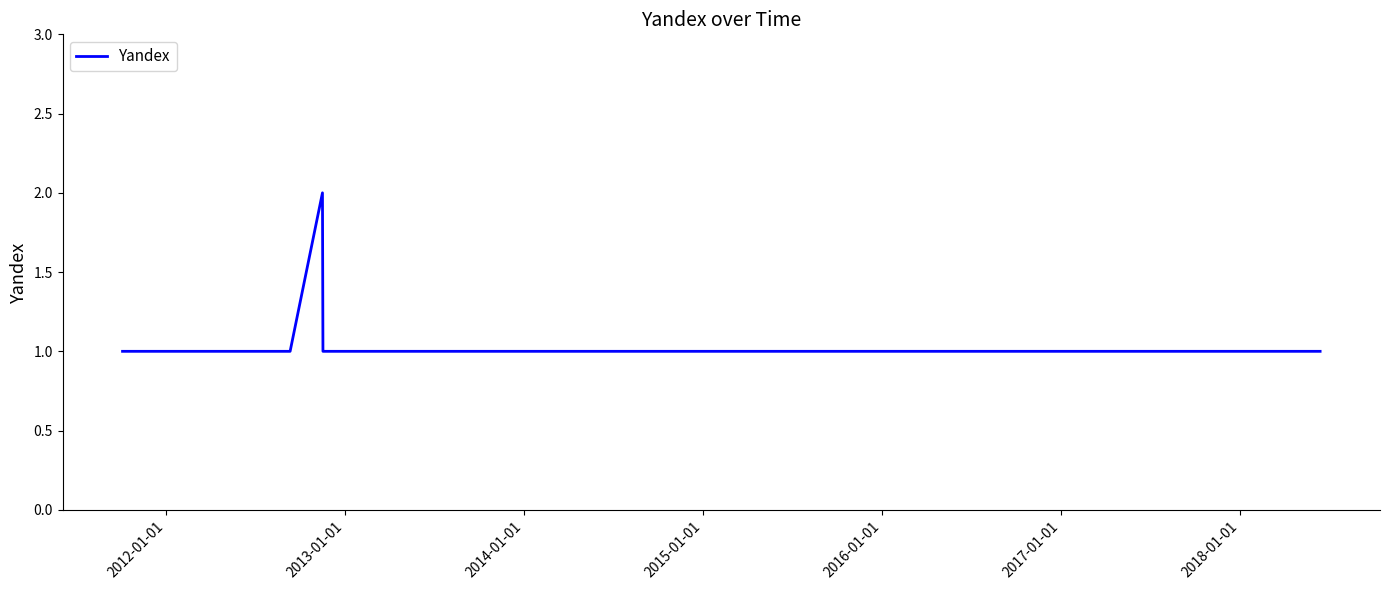

True or false: the data has more than 0 interior local peaks.

True